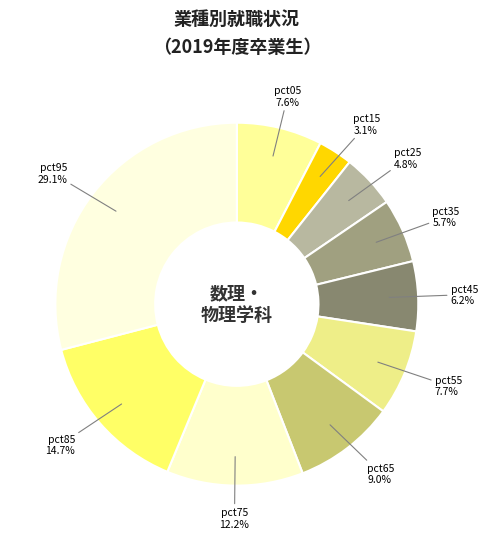

To the nearest percent, what is the difference between the largest and smallest slice percentages?

26%